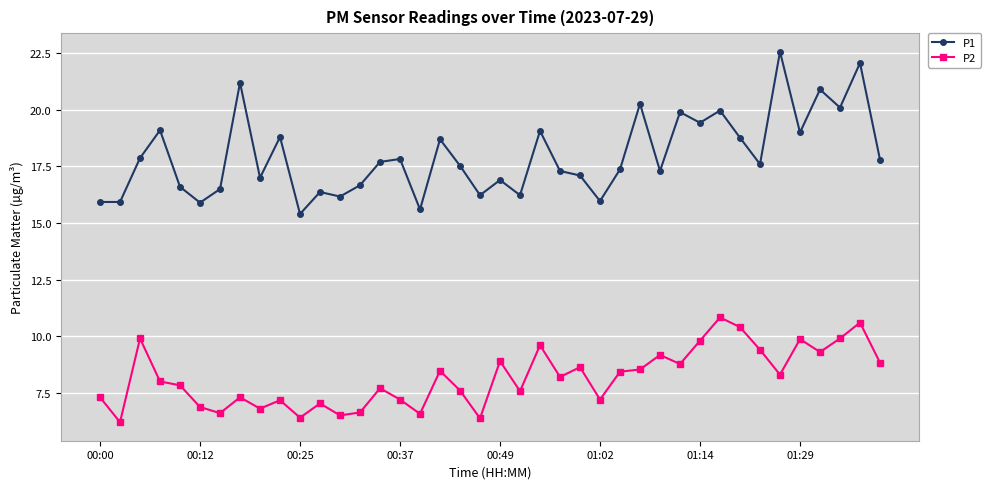

Which series has the largest range (max minus min)?

P1